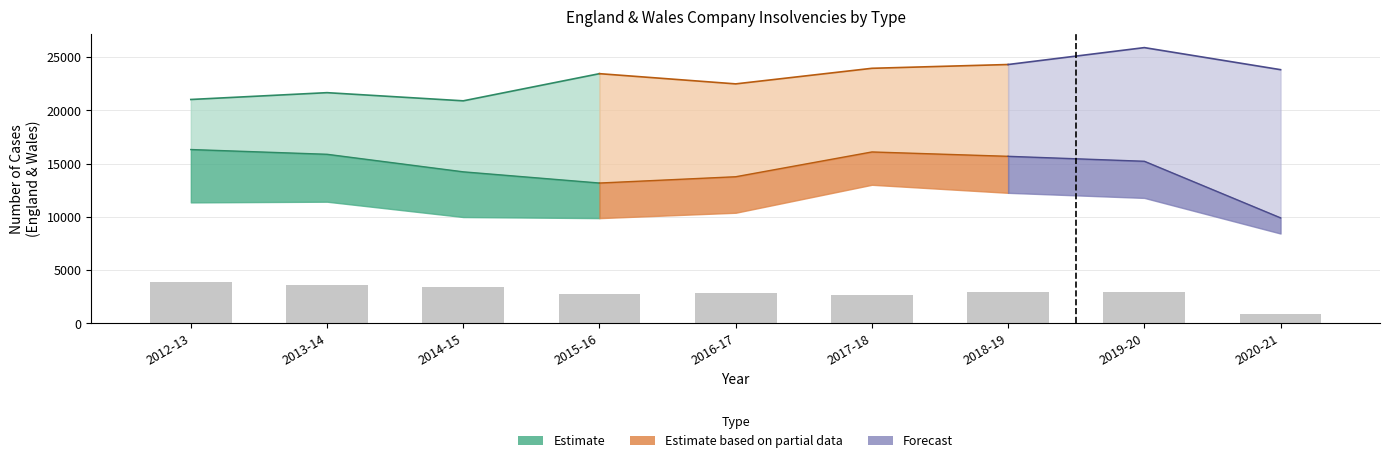

How many data points in Compulsory liquidations (E&W) are less than 2934?

4